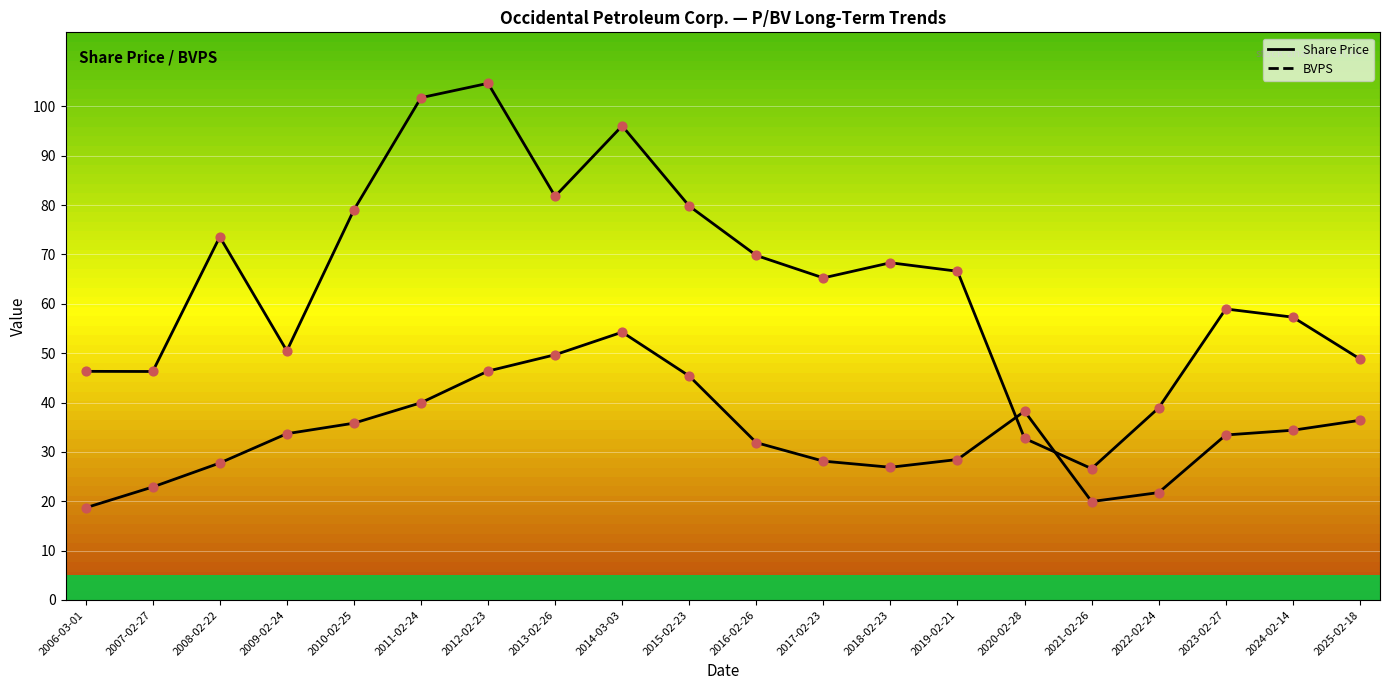

At which category is the sum across all series the highest?

2012-02-23